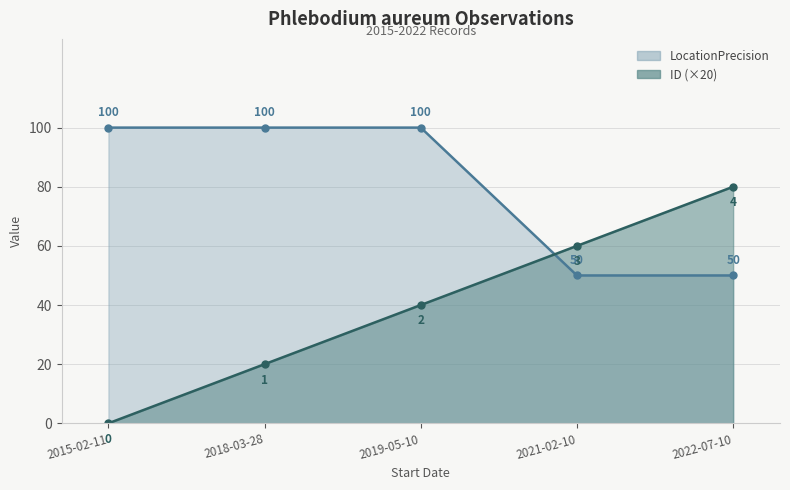

What is the difference between the ID_line (×20) values at 2021-02-10 and 2022-07-10?

20